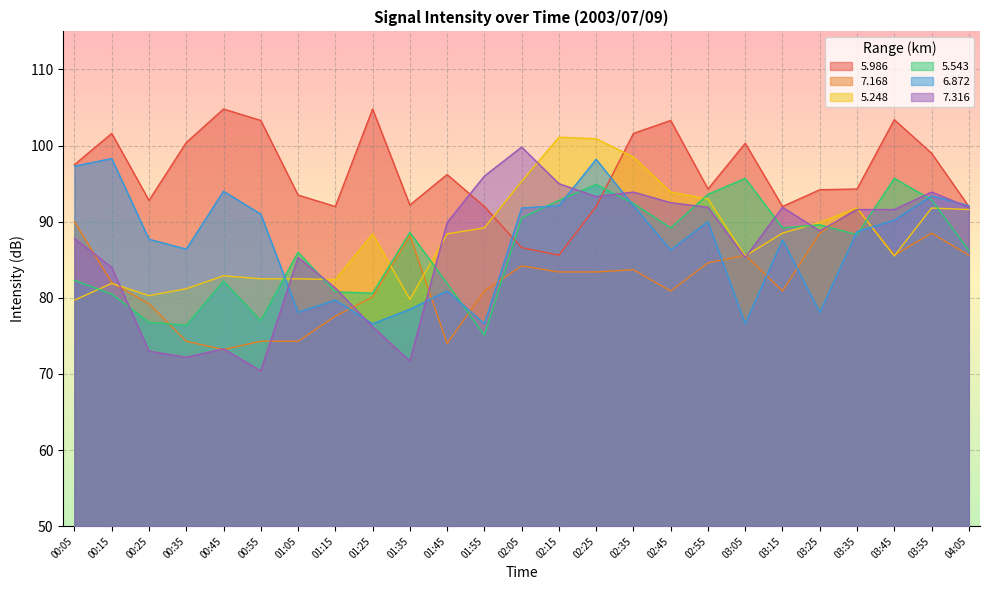

Between 03:45 and 02:45, which is larger?

03:45